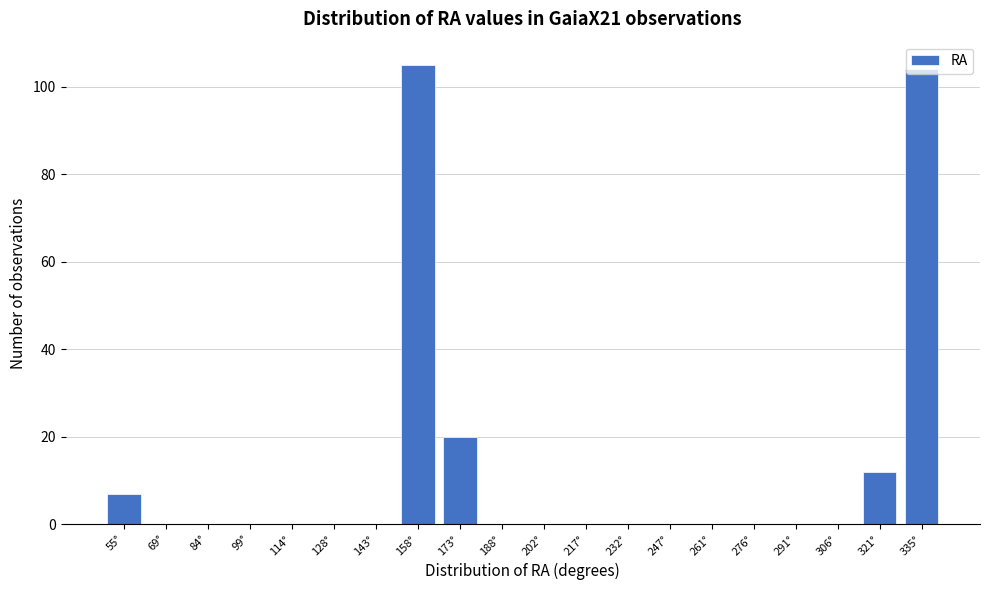

The chart shows a value of 38 at 84°. True or false?

False